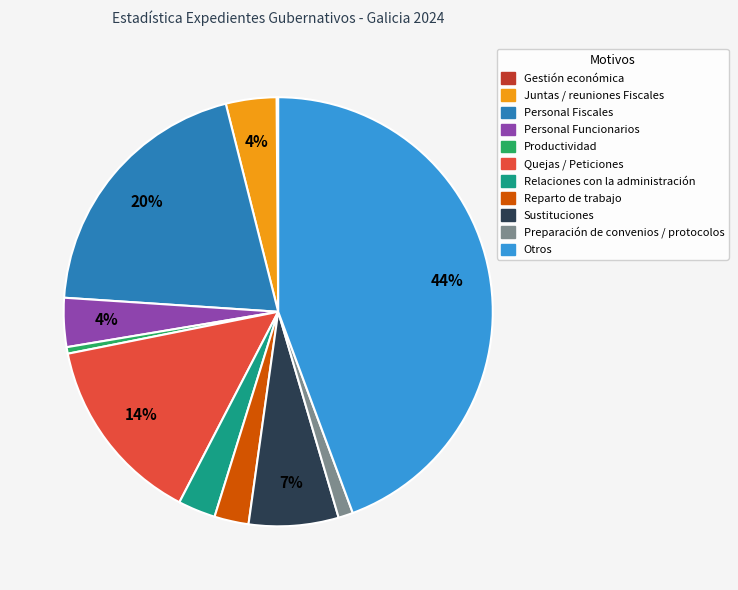

Is there a majority slice in this chart?

No